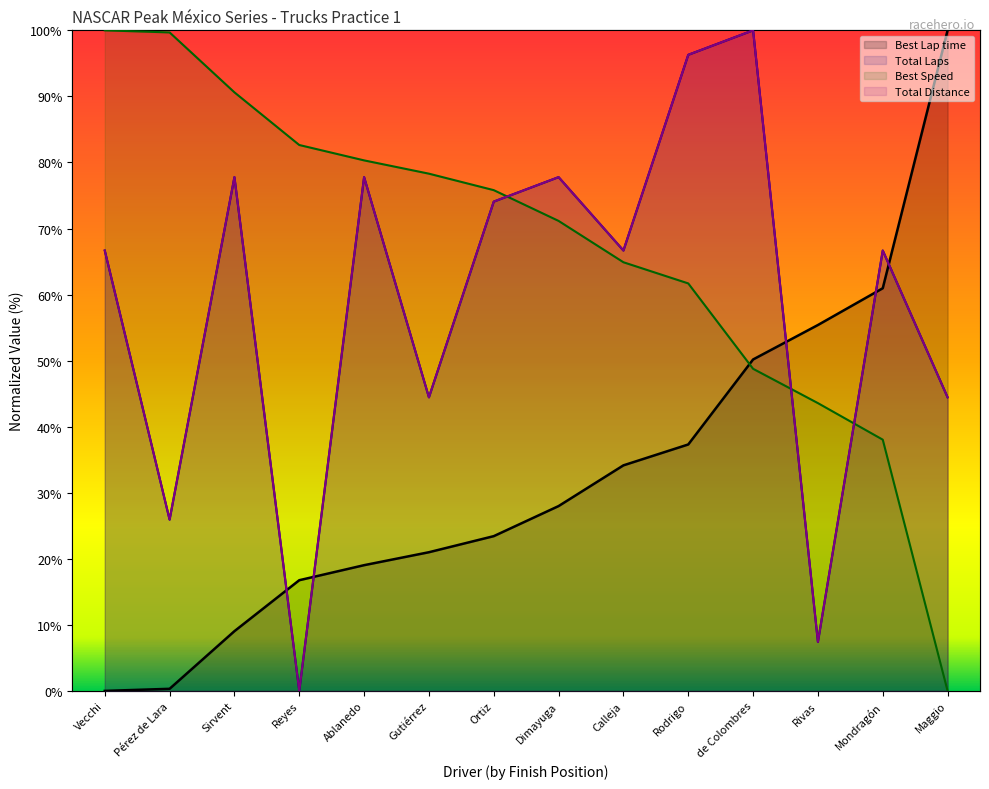

Reading left to right, list all the values displayed in this chart.

Total Laps: 66.7	25.9	77.8	0.0	77.8	44.4	74.1	77.8	66.7	96.3	100.0	7.4	66.7	44.4
Best Lap time: 0.0	0.3	9.0	16.8	19.0	21.0	23.4	28.0	34.1	37.3	50.2	55.4	61.0	100.0
Best Speed: 100.0	99.7	90.6	82.6	80.3	78.3	75.8	71.1	64.9	61.7	48.8	43.6	38.0	0.0
Total Distance: 66.7	25.9	77.8	0.0	77.8	44.4	74.1	77.8	66.7	96.3	100.0	7.4	66.7	44.4